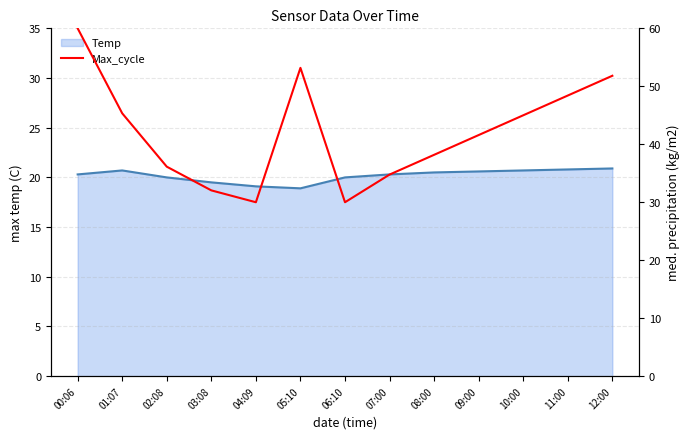

At which category does the data reach its first local peak?

05:10